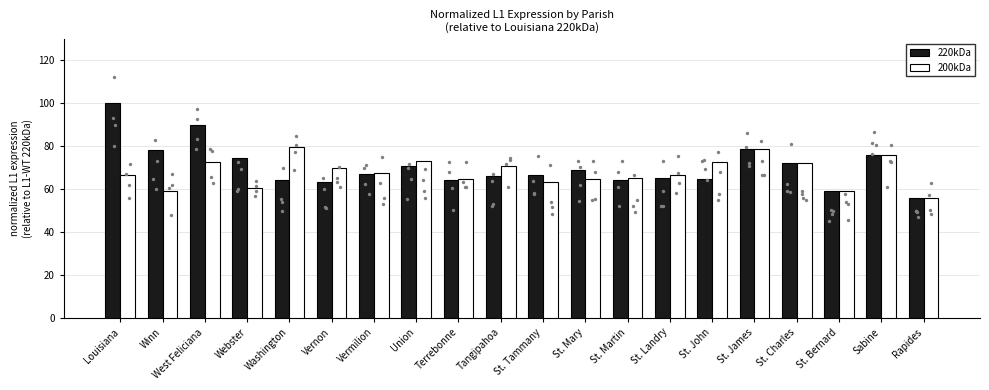

Which series has the widest spread of Y values?

220kDa